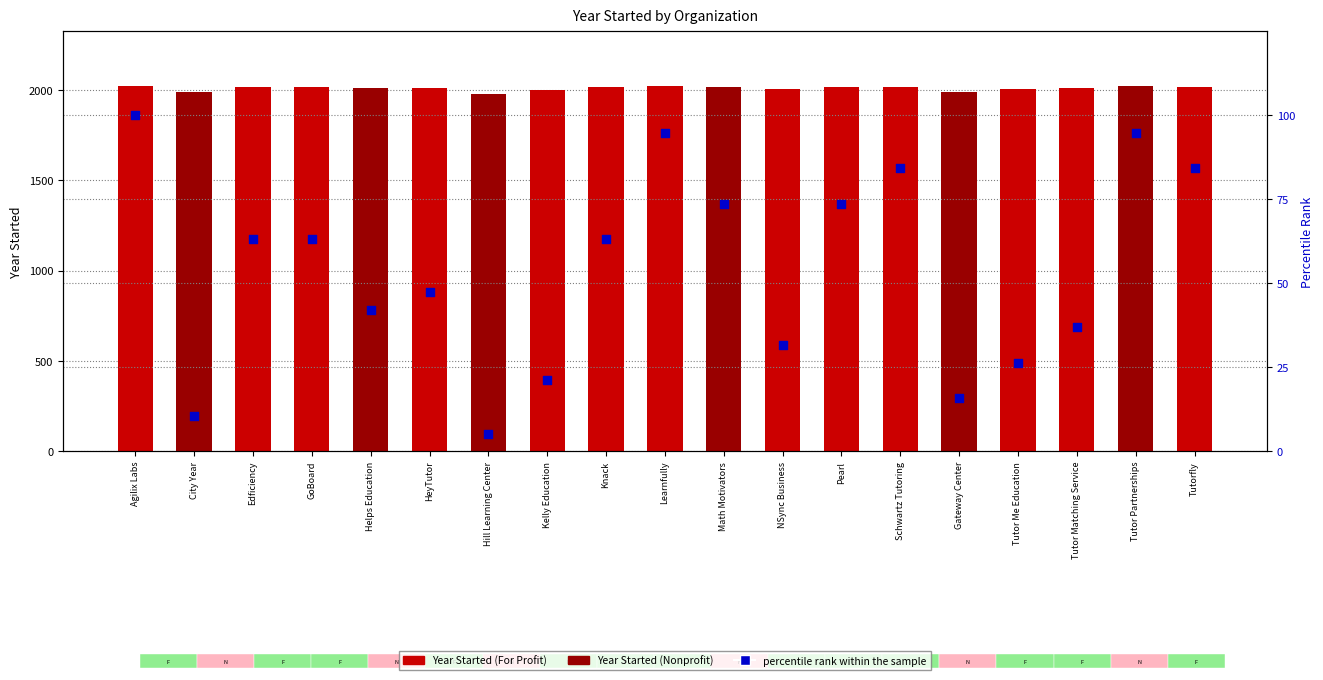

What is the total value across all series at NSync Business?

2039.6